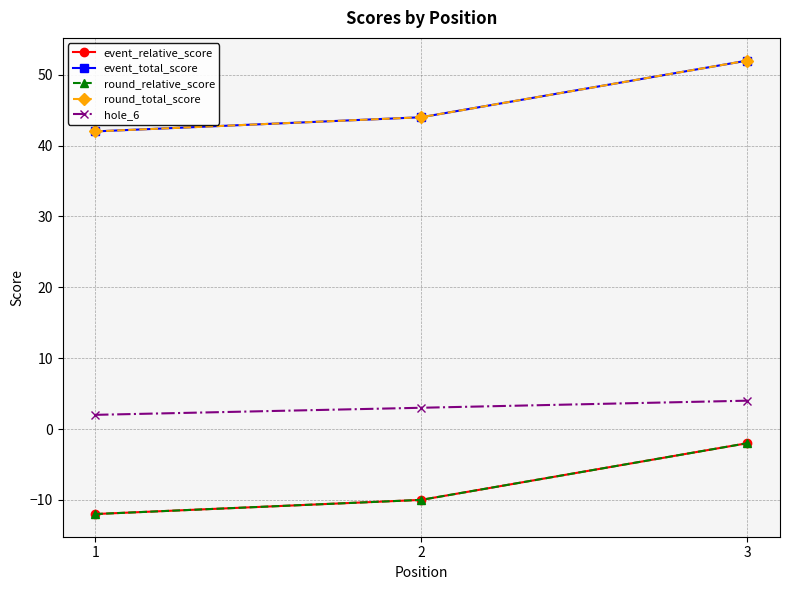

Reading left to right, transcribe all the data shown in this chart.

event_relative_score: 1=-12	2=-10	3=-2
event_total_score: 1=42	2=44	3=52
round_relative_score: 1=-12	2=-10	3=-2
round_total_score: 1=42	2=44	3=52
hole_6: 1=2	2=3	3=4